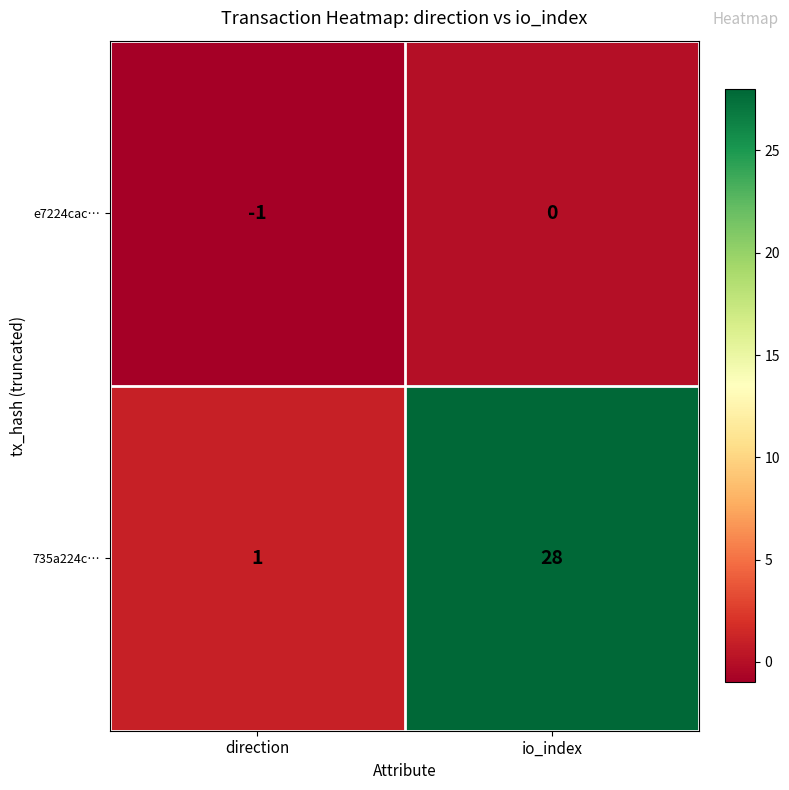

What is the sum of all 735a224c… values?

29